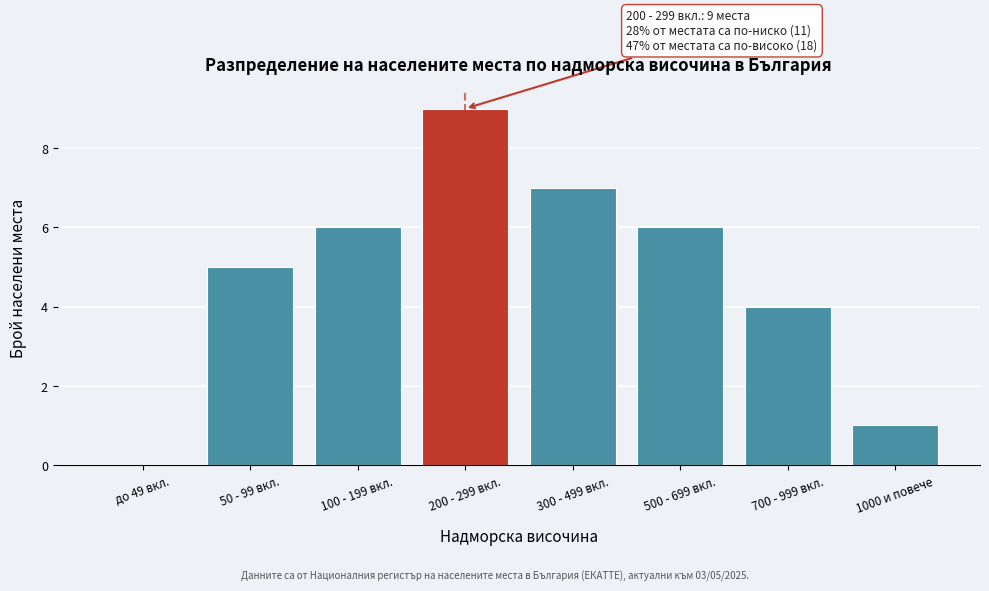

Reading left to right, extract all data points from this chart.

до 49 вкл.=0	50 - 99 вкл.=5	100 - 199 вкл.=6	200 - 299 вкл.=9	300 - 499 вкл.=7	500 - 699 вкл.=6	700 - 999 вкл.=4	1000 и повече=1